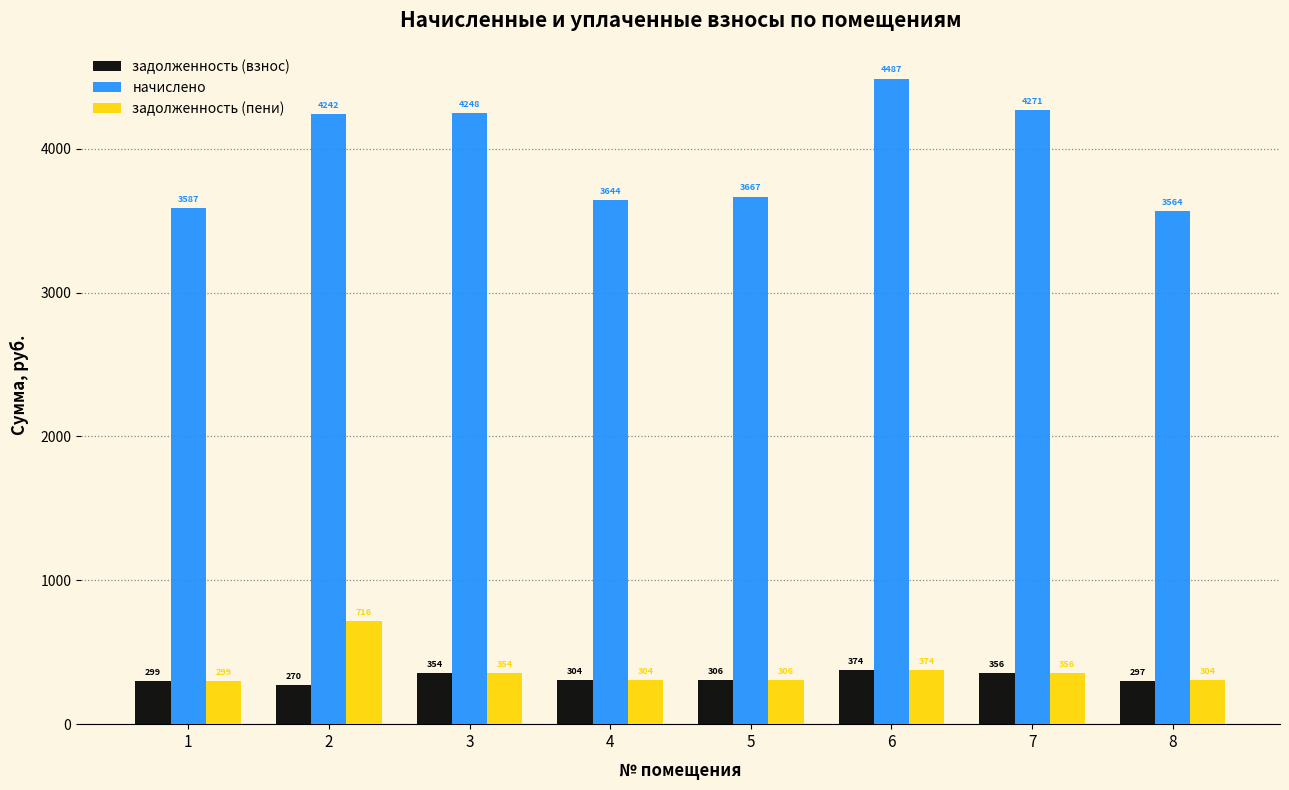

Between 6 and 7, which series saw the biggest shift?

начислено